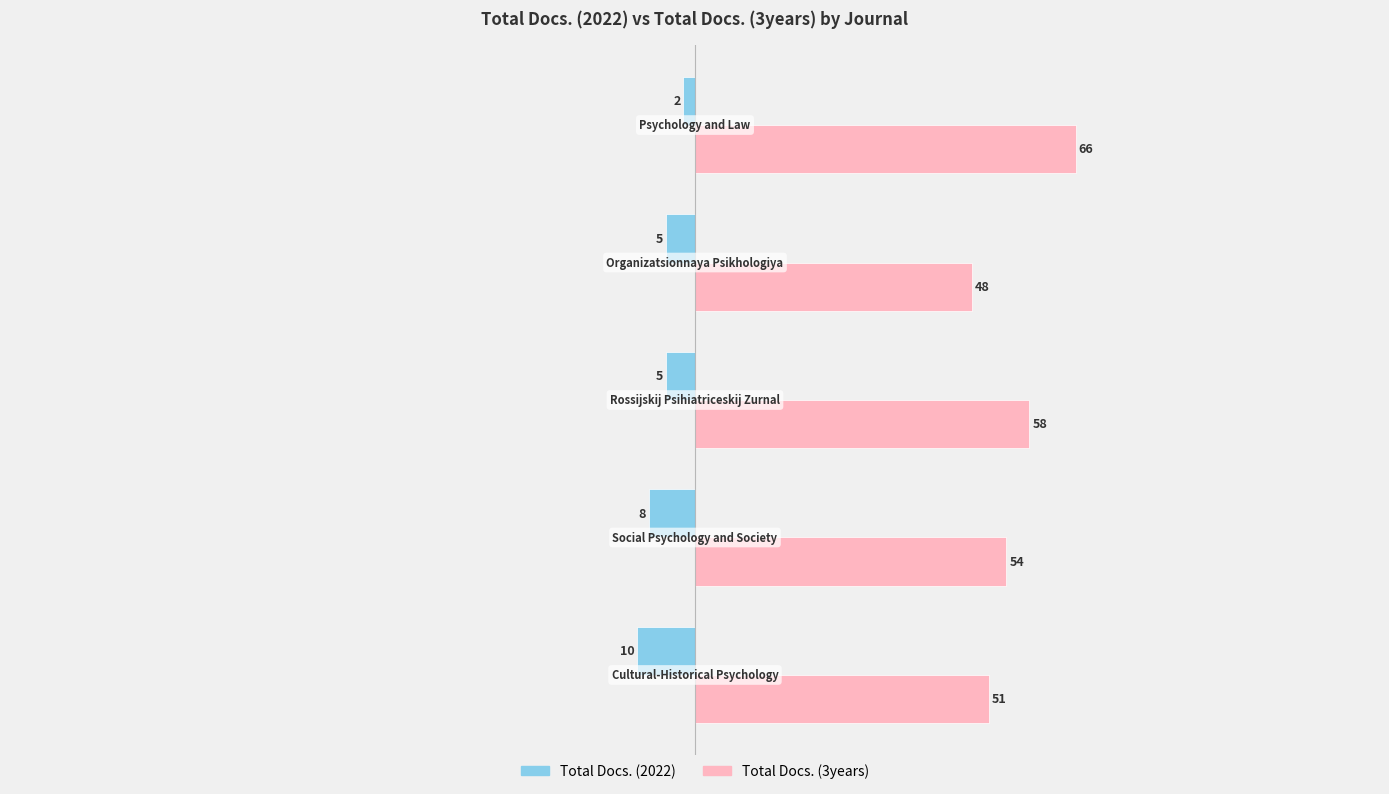

List the series in order of their peak value, lowest first.

Total Docs. (2022), Total Docs. (3years)